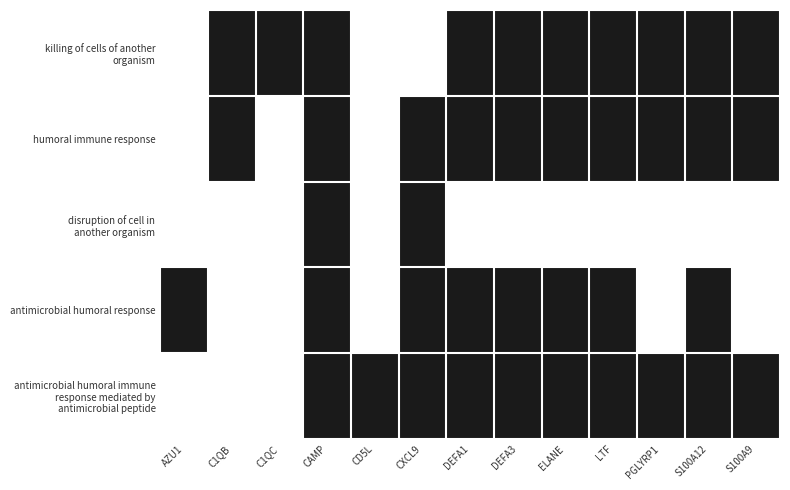

Is the value of antimicrobial humoral response at CD5L greater than the value of killing of cells of another organism at C1QB?

No